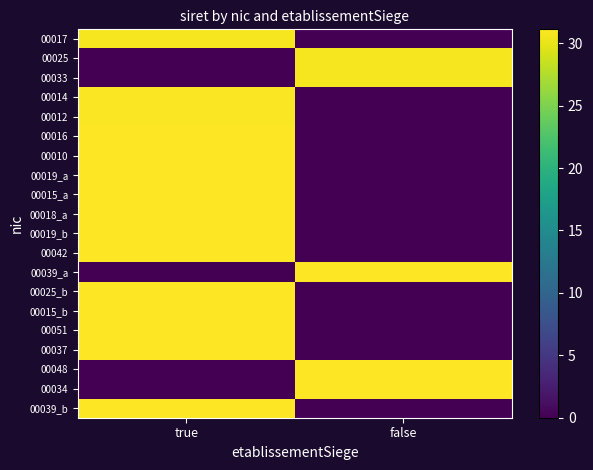

Rank the series at true from highest to lowest value.

00039_b, 00037, 00051, 00015_b, 00025_b, 00042, 00019_b, 00018_a, 00015_a, 00019_a, 00010, 00016, 00012, 00014, 00017, 00025, 00033, 00039_a, 00048, 00034